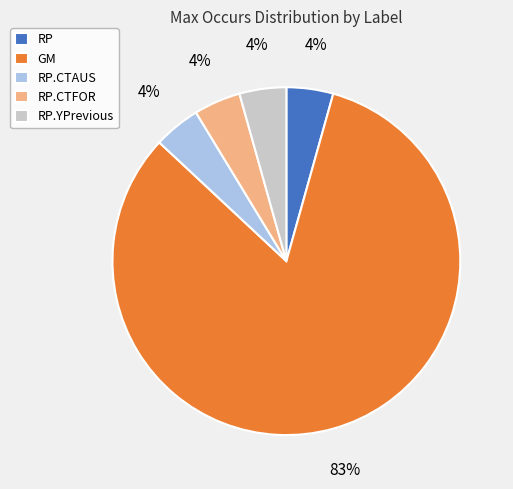

Which category has the biggest portion of the pie?

GM